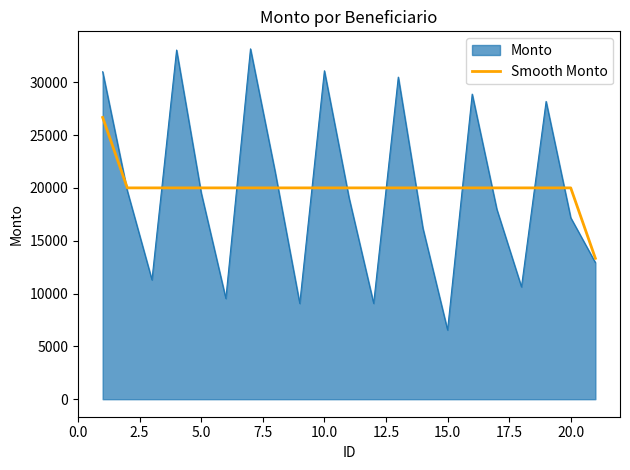

Rank the series by their maximum value, from highest to lowest.

Monto, Smooth Monto